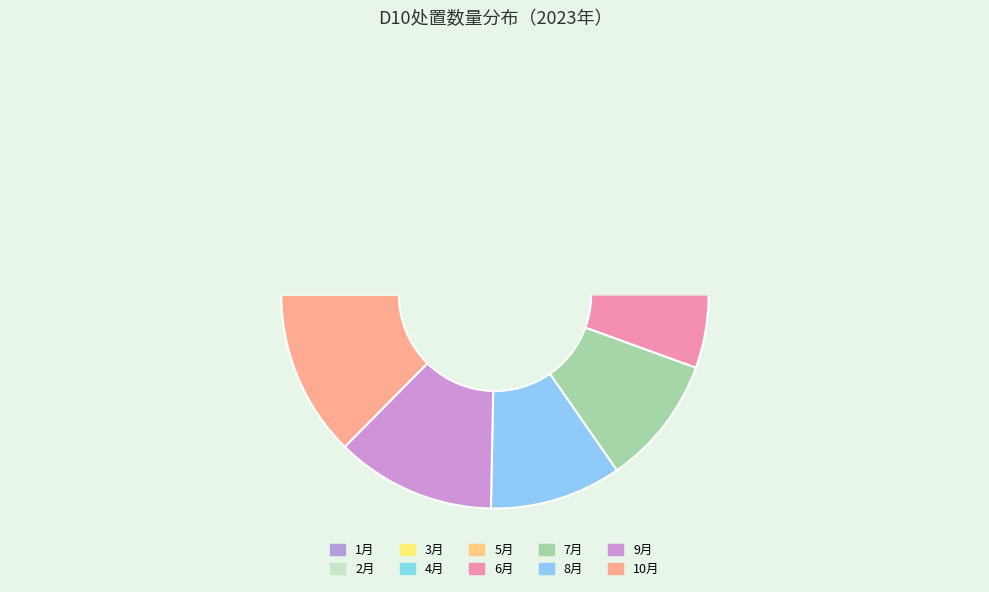

Which category has the smallest portion of the pie?

1月